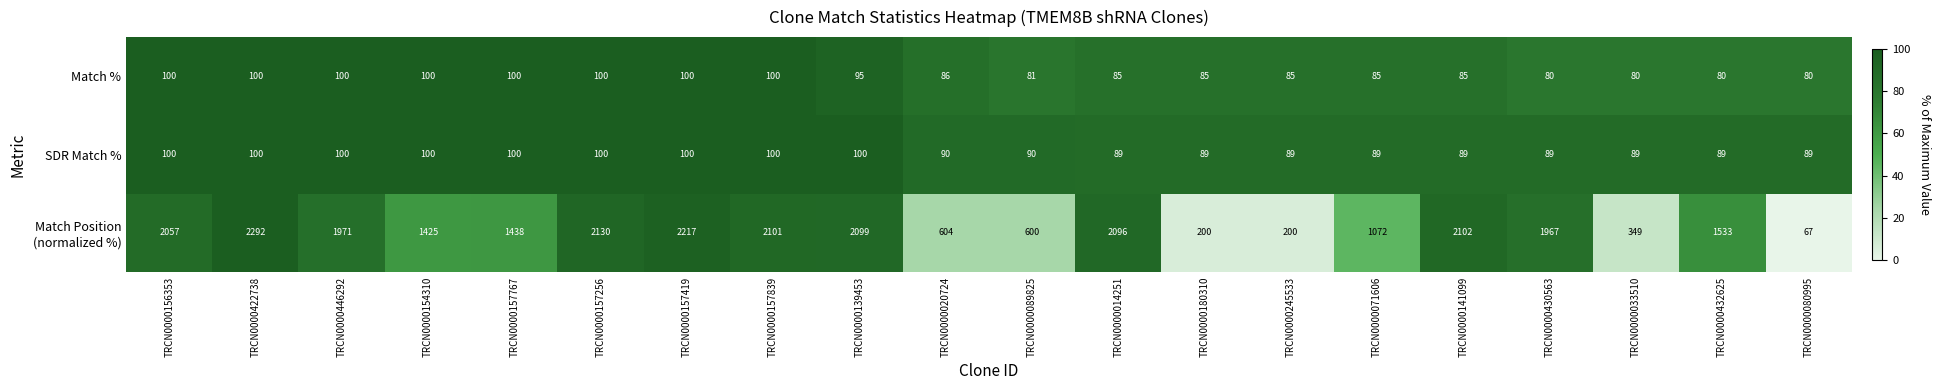

What is the spread (max minus min) of values at TRCN0000141099?

2017